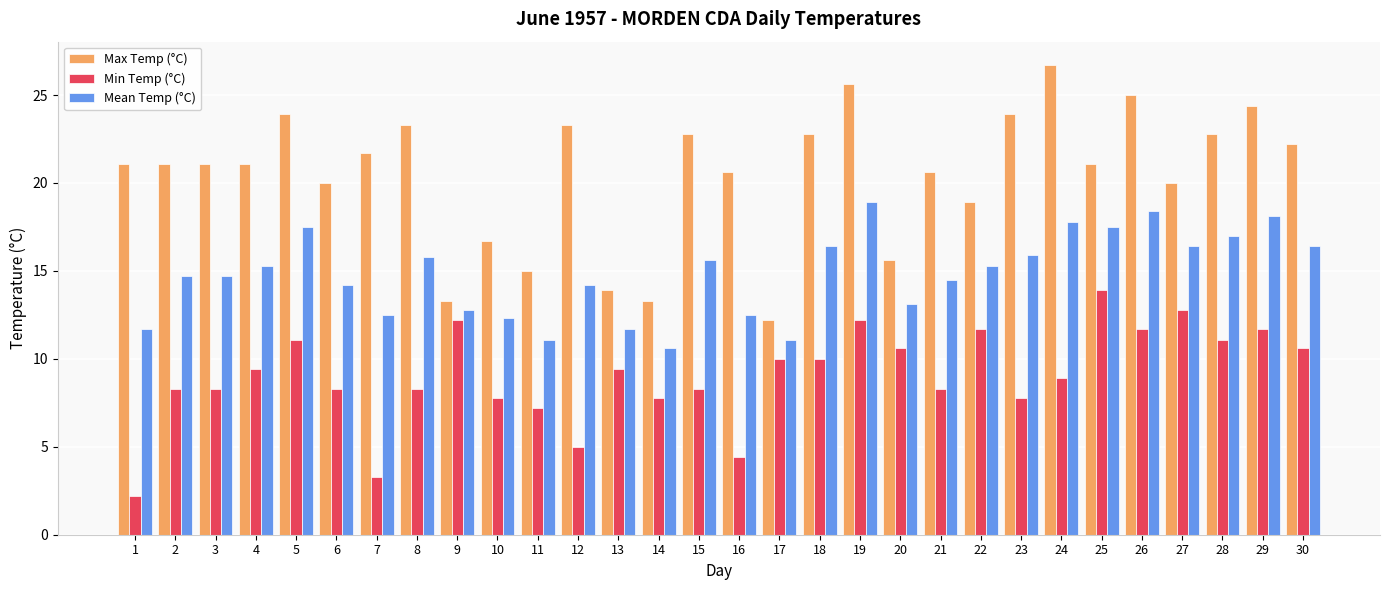

What is the highest value of the Mean Temp (°C) series?

18.9